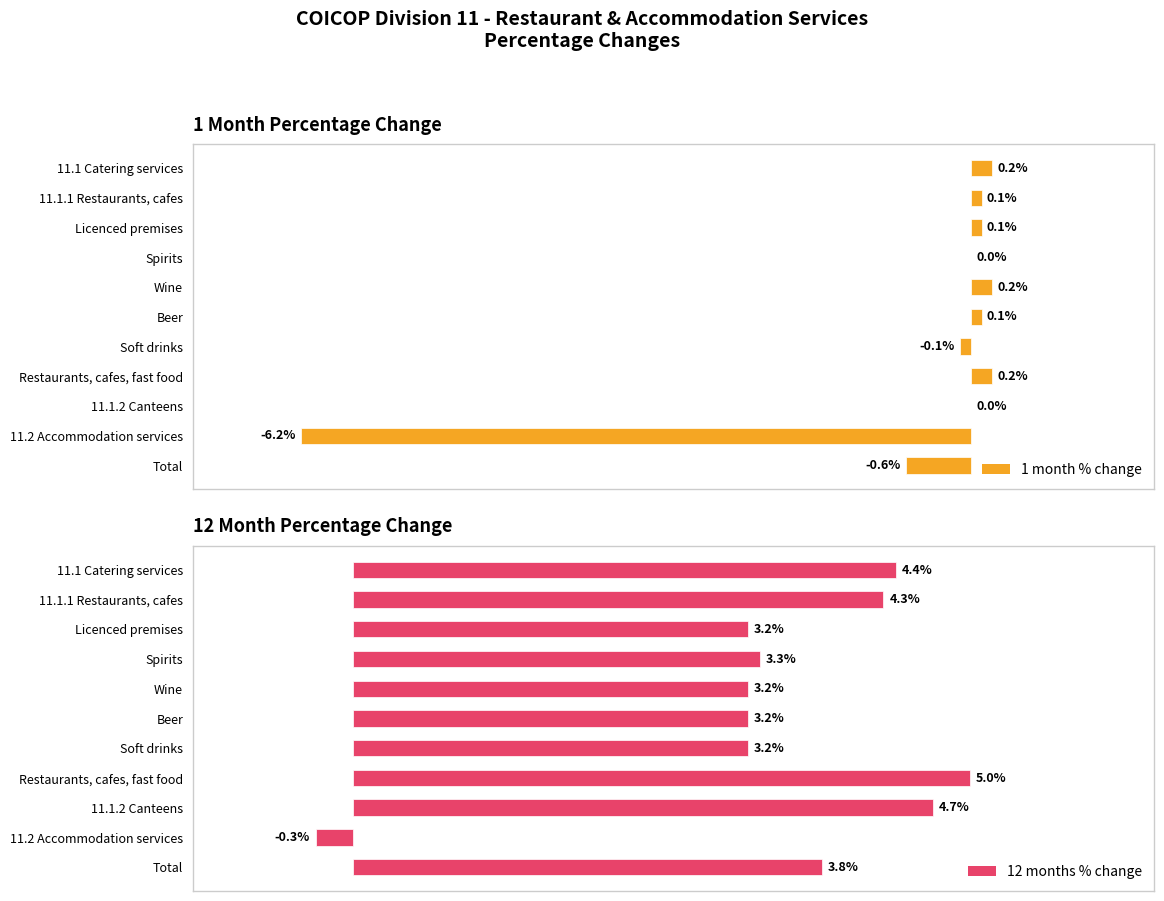

List the series in order of their overall mean, highest first.

12 months % change, 1 month % change